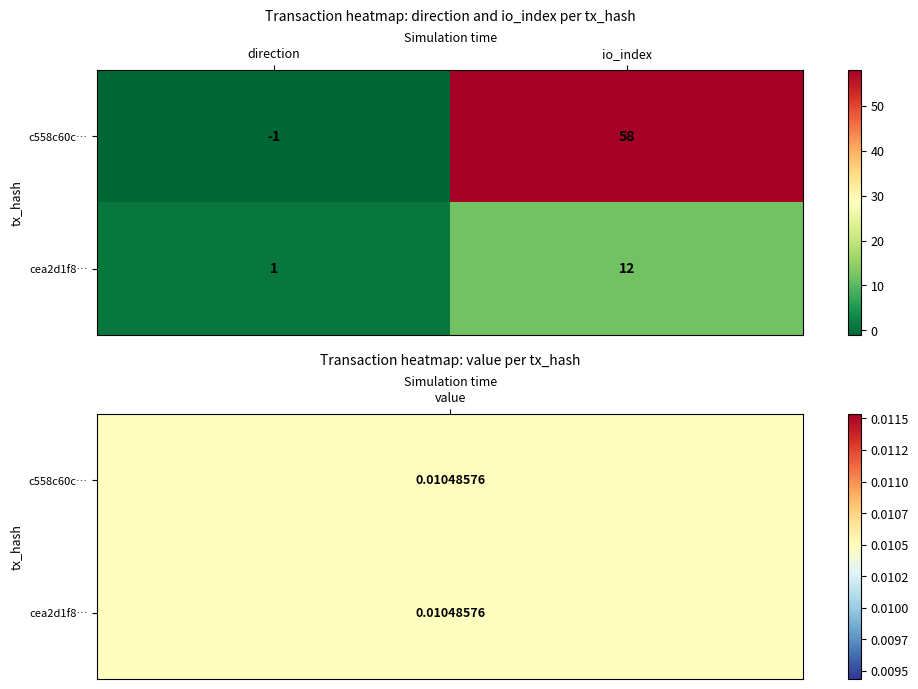

What is the approximate value of cea2d1f8… at io_index, to the nearest 5?

10